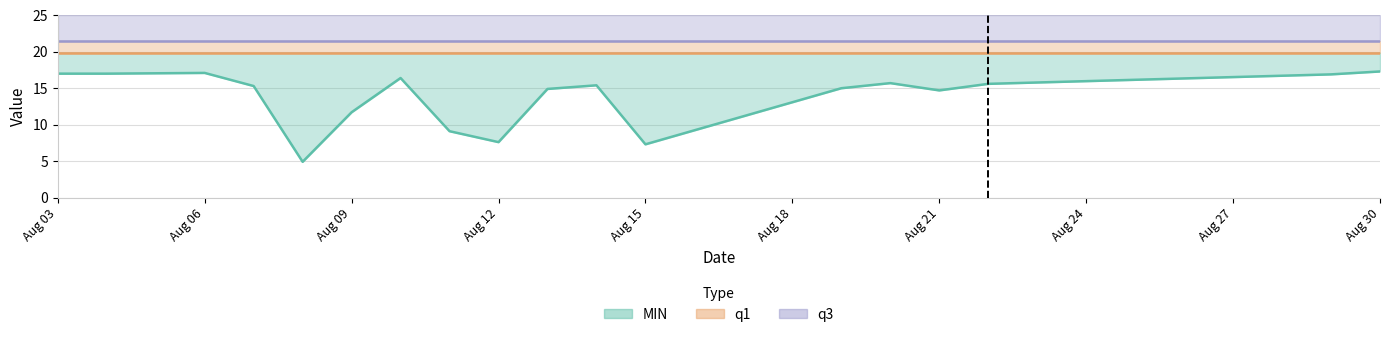

Which series has the largest total across all categories?

q3